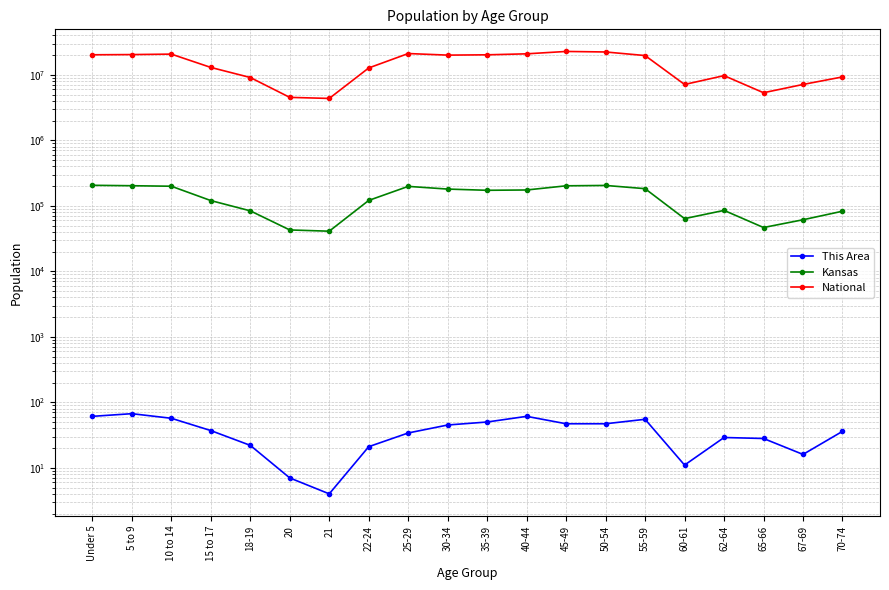

Is this an area chart (filled region under the line)?

No